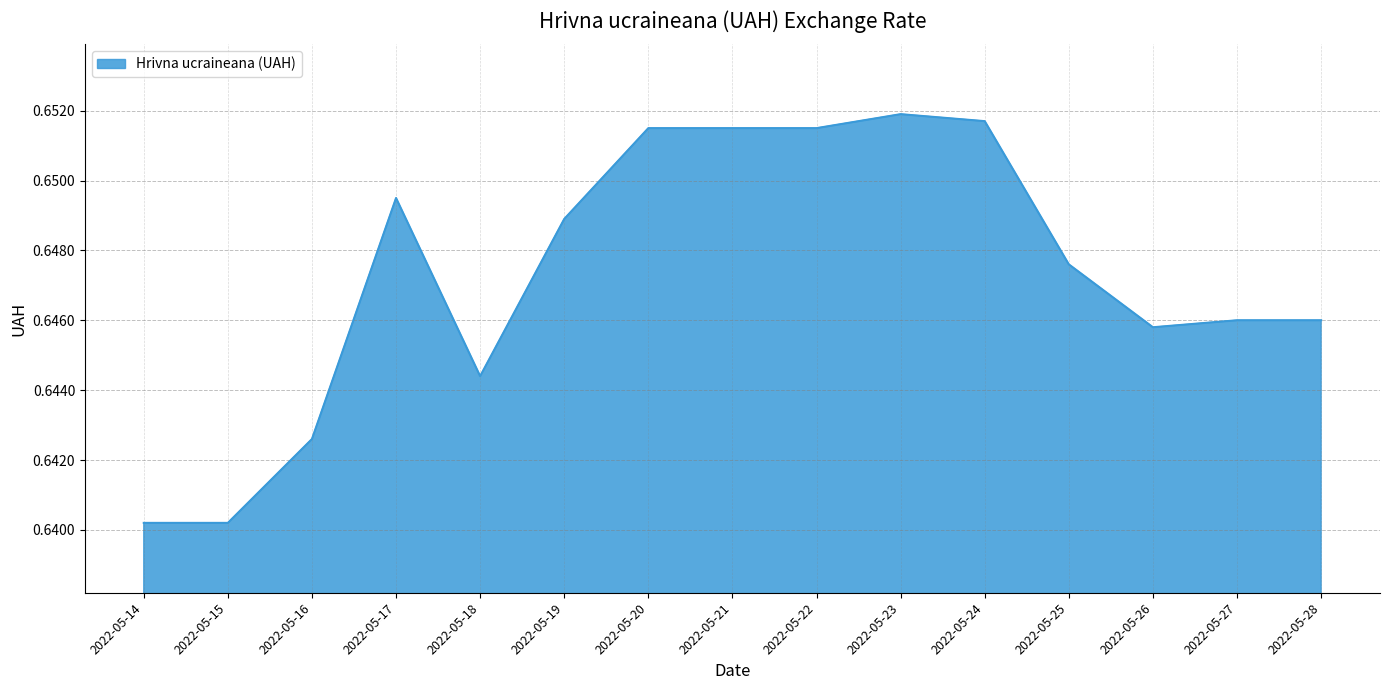

Between 2022-05-20 and 2022-05-15, which is larger?

2022-05-20